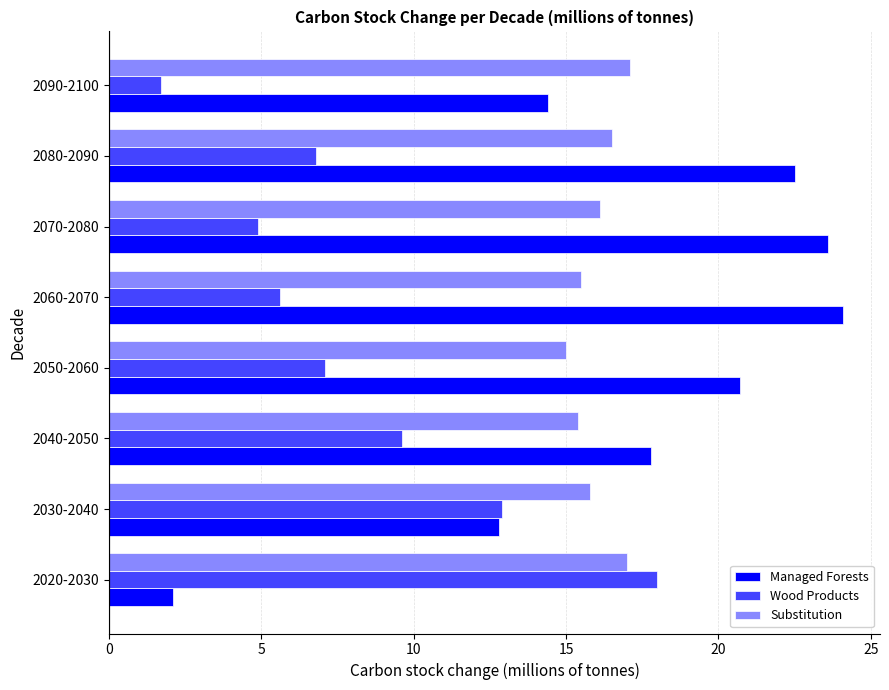

What is the highest value of the Substitution series?

17.1